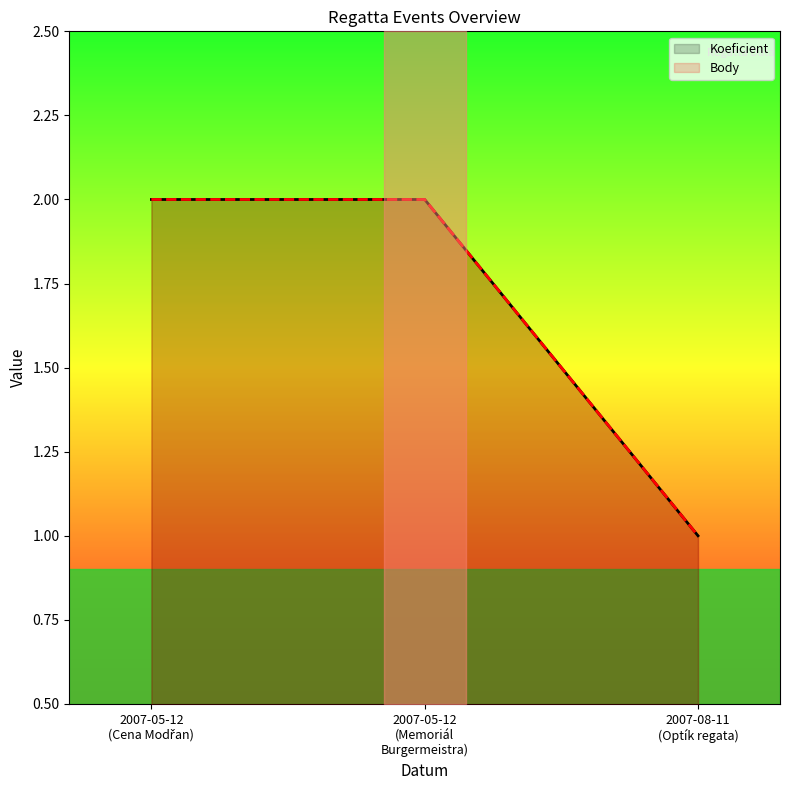

What is the label of the 2nd point from the left?

2007-05-12
(Memoriál
Burgermeistra)